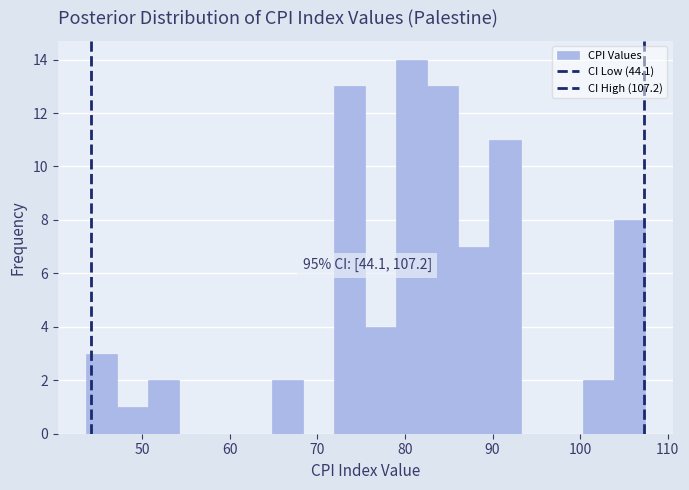

Around what value on the x-axis is the tallest bar? Give the approximate position of its centre, as read against the axis.

81